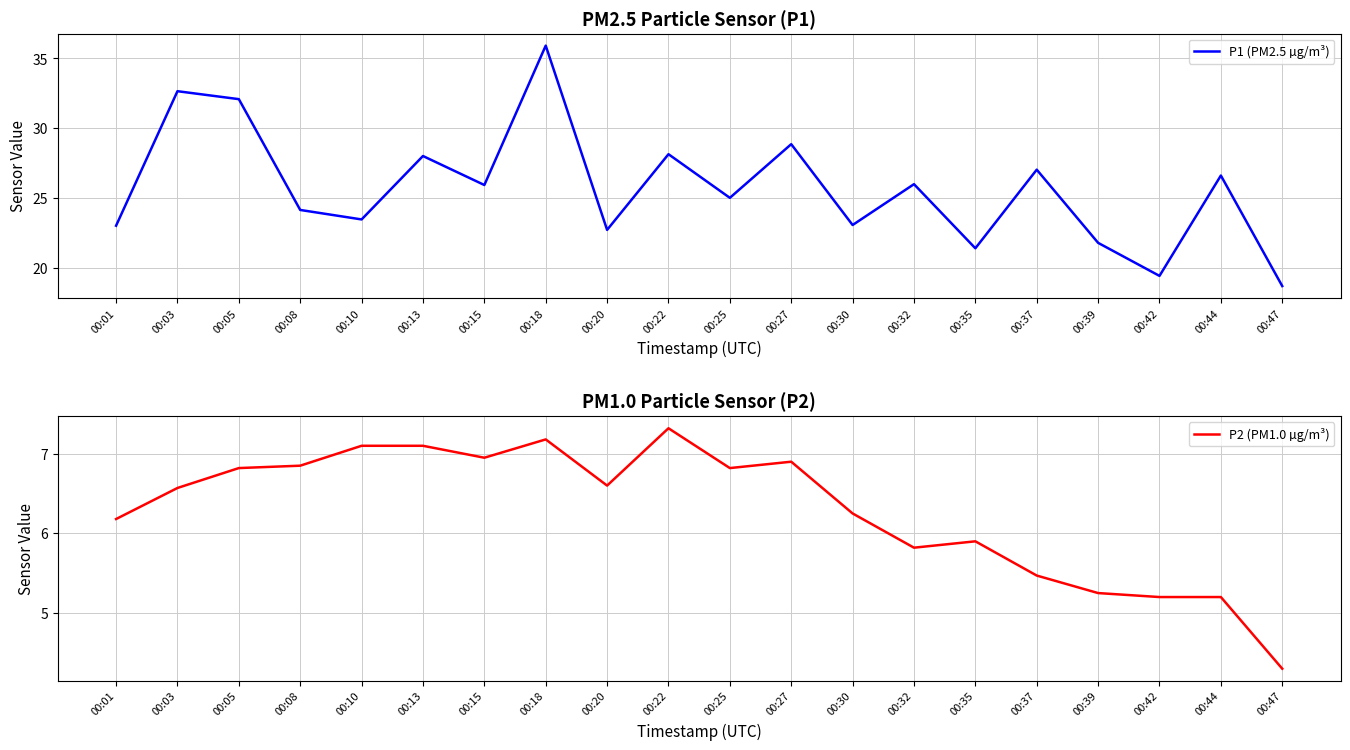

List the labels in order of P2 (PM1.0 µg/m³) value, smallest first.

00:47, 00:42, 00:44, 00:39, 00:37, 00:32, 00:35, 00:01, 00:30, 00:03, 00:20, 00:05, 00:25, 00:08, 00:27, 00:15, 00:10, 00:13, 00:18, 00:22